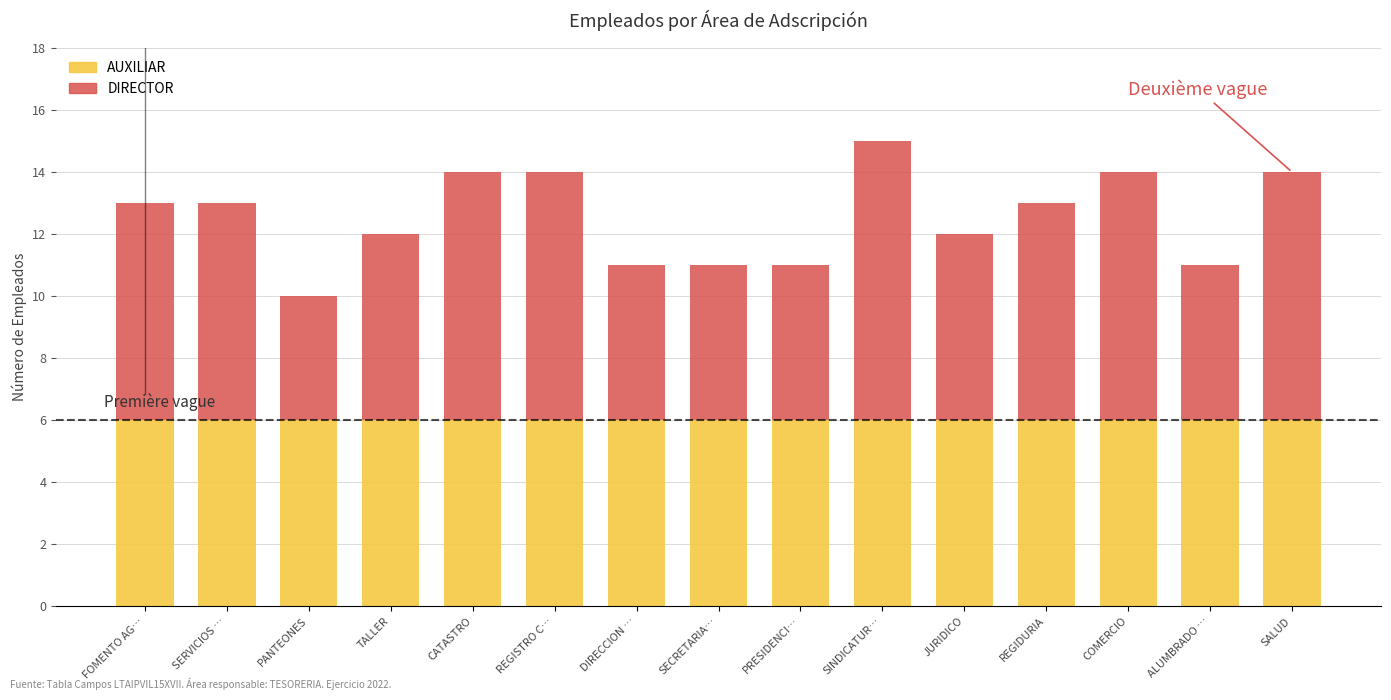

Rank the categories by AUXILIAR value from highest to lowest.

TALLER, SINDICATURA, SALUD, SERVICIOS GENERALES, REGISTRO CIVIL, PRESIDENCIA MUNICIPAL, COMERCIO, FOMENTO AGROPECUARIO, CATASTRO, SECRETARIA DEL AYUNTAMIENTO, JURIDICO, ALUMBRADO PUBLICO, PANTEONES, DIRECCION DE OBRAS PUBLICAS, REGIDURIA